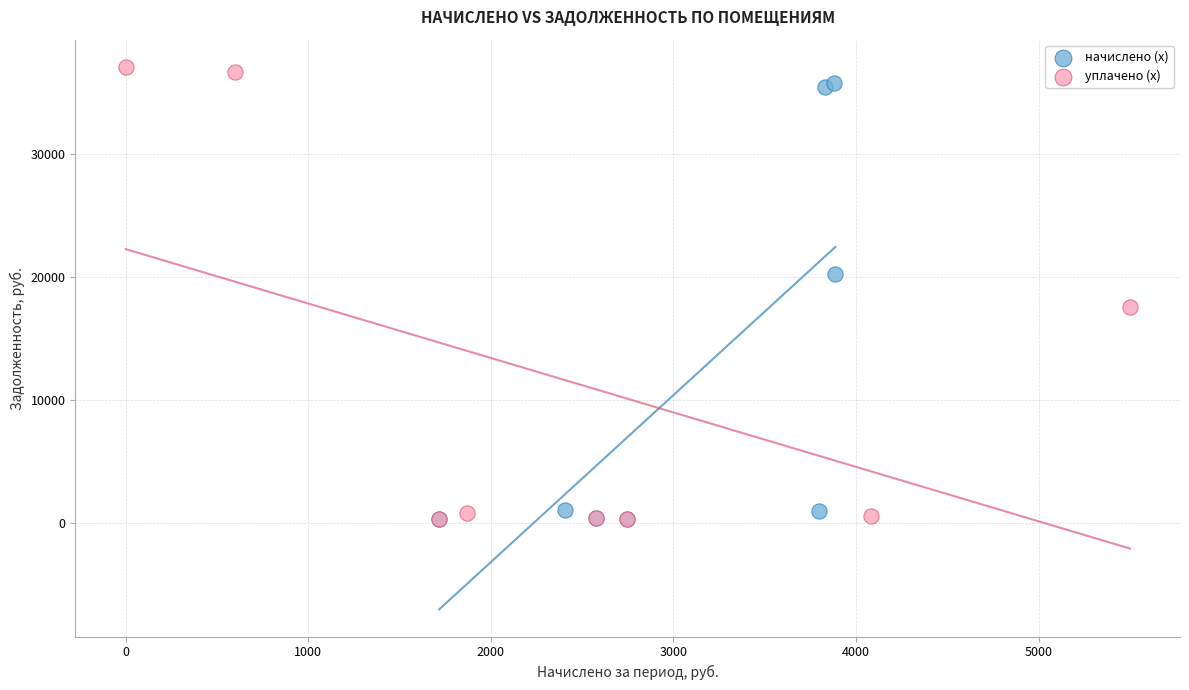

Which series has the largest Y range (max minus min)?

уплачено (x)